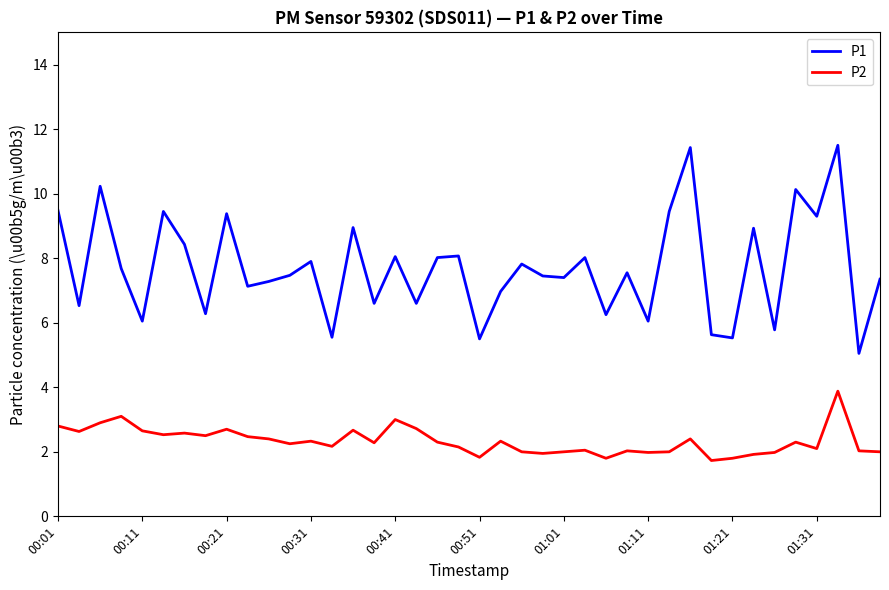

Rank the series by their average value, from lowest to highest.

P2, P1